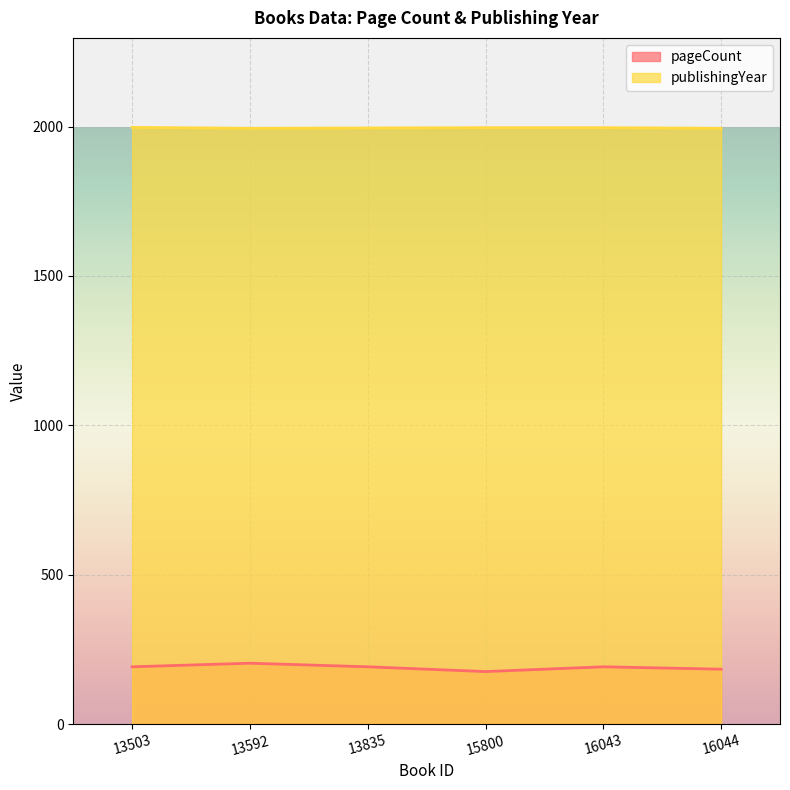

True or false: publishingYear and pageCount cross at least once.

False